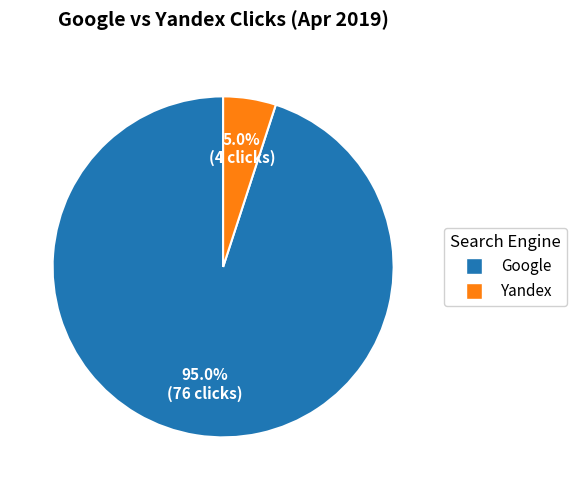

Which slice is the smallest?

Yandex